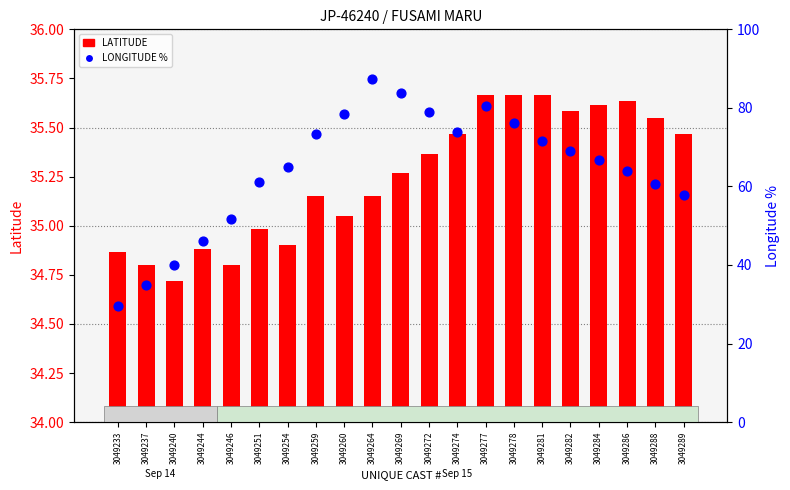

Is the value of LONGITUDE % at 3049277 greater than the value of LATITUDE at 3049269?

Yes